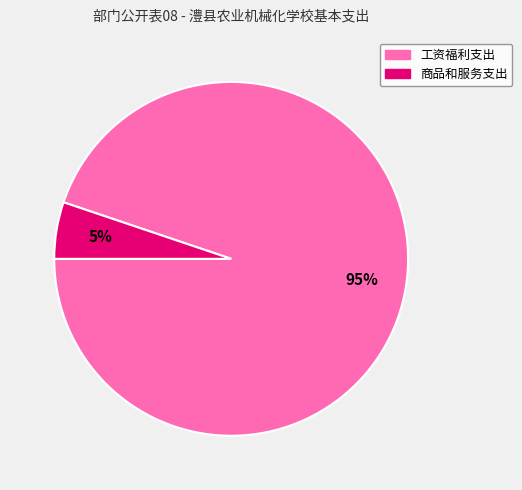

How many slices are in this pie chart?

2